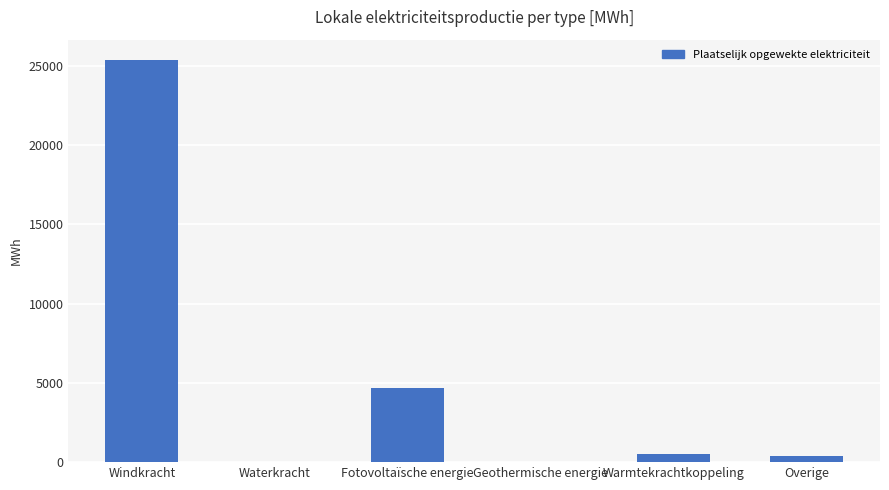

Where is the data nearest to the value 12697?

Fotovoltaïsche energie